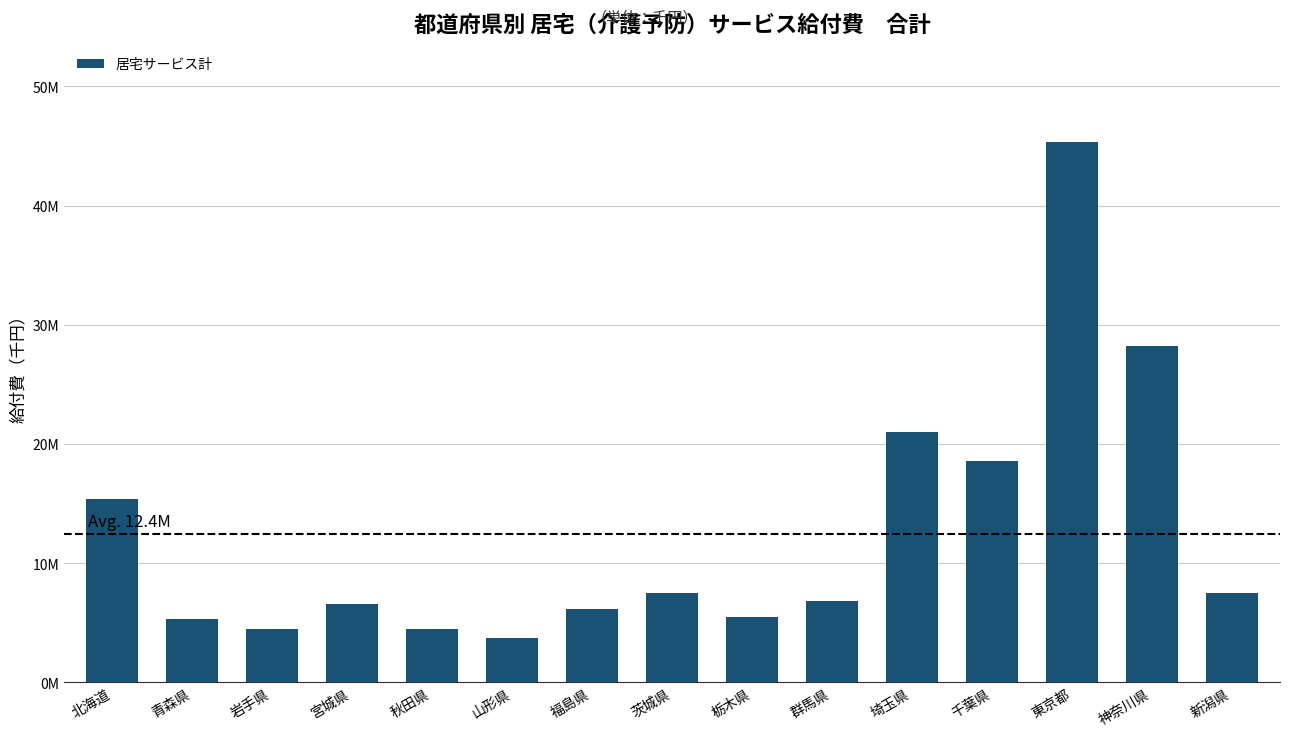

Where does the data first go above 6779159?

北海道